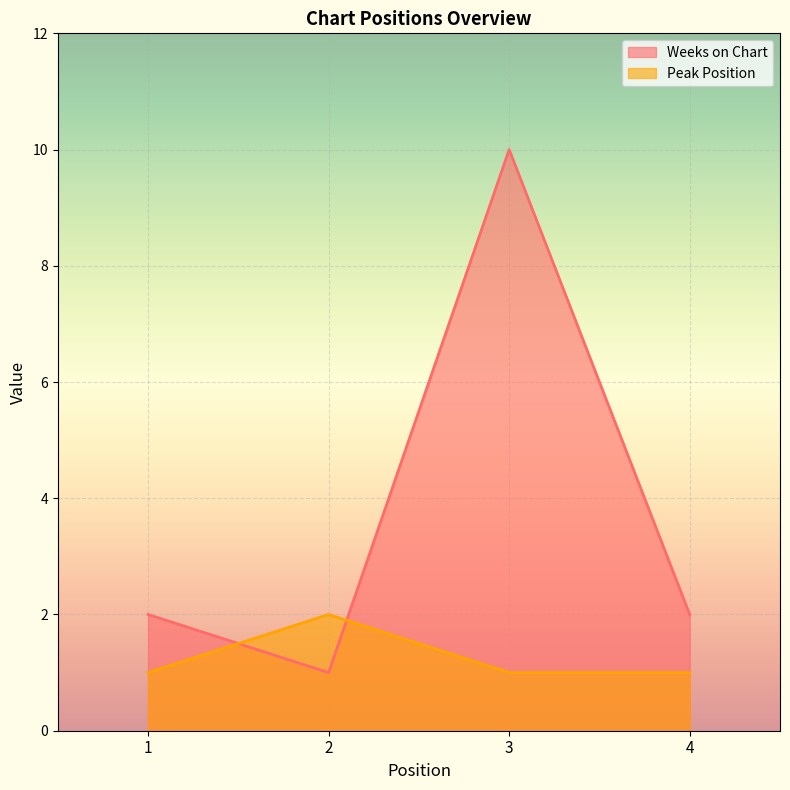

What is the value of the Weeks on Chart point at the 1st from the left?

2